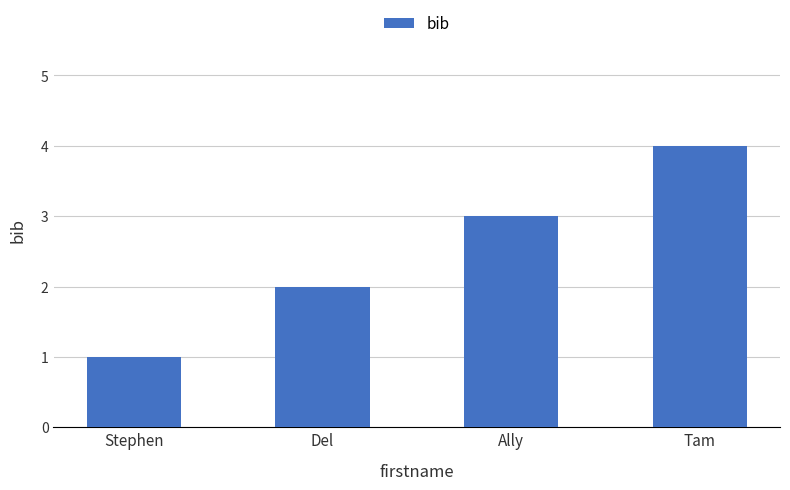

How many categories are shown in the chart?

4